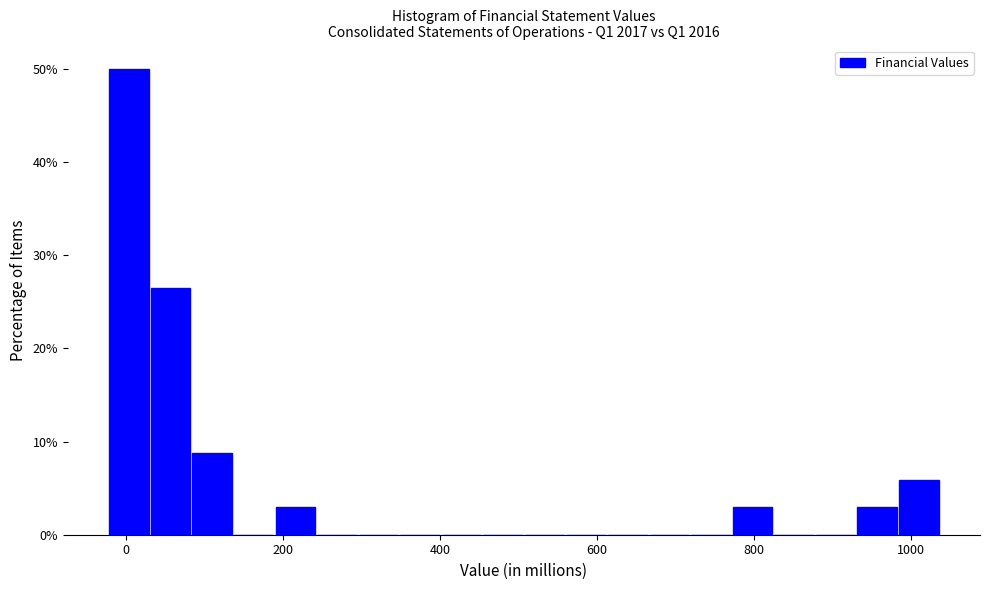

Around what value on the x-axis is the tallest bar? Give the approximate position of its centre, as read against the axis.

0